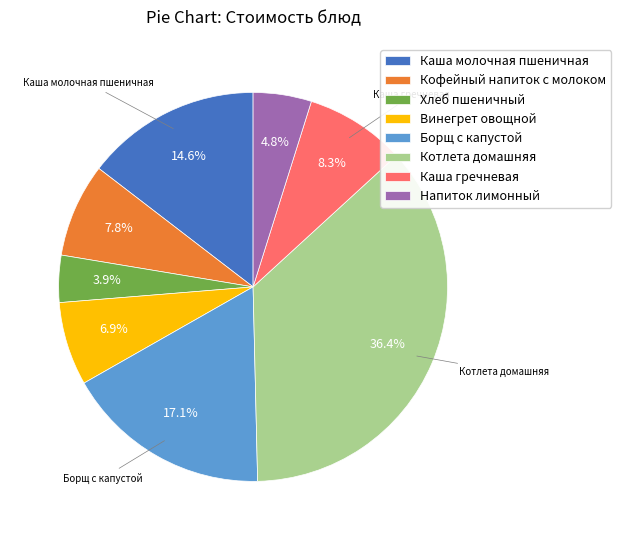

Is there any slice that represents more than half of the pie?

No